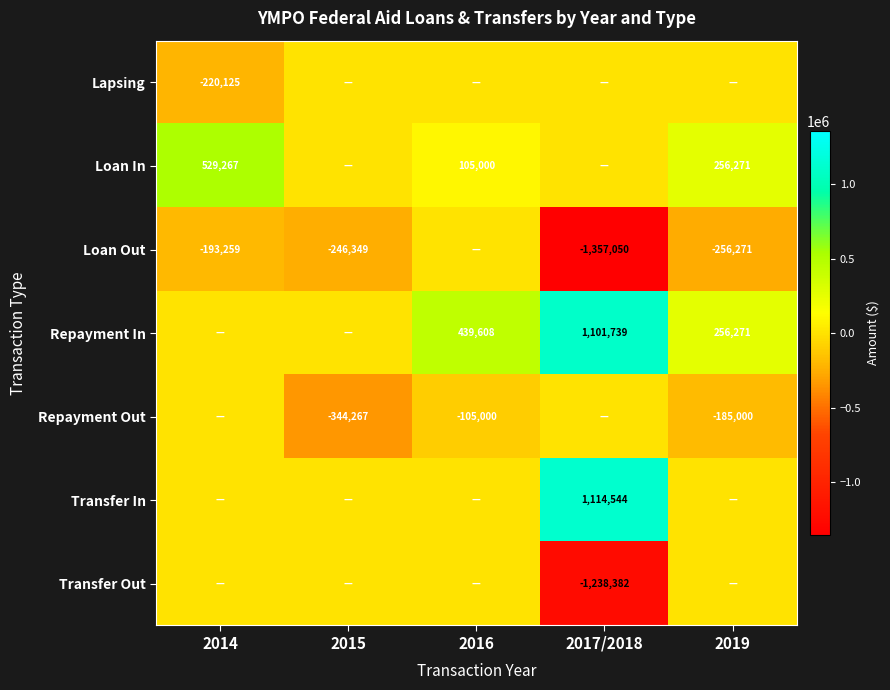

Which has a higher value, 2016 or 2015?

2016